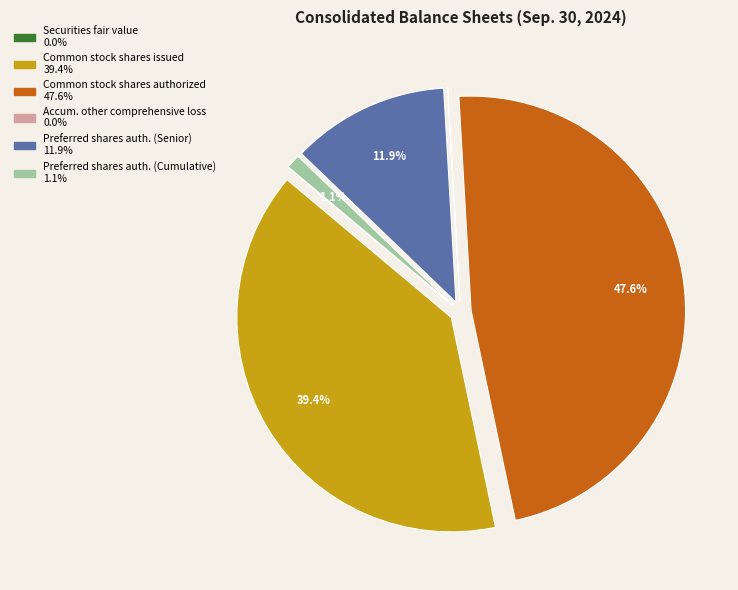

Does any single category account for the majority?

No